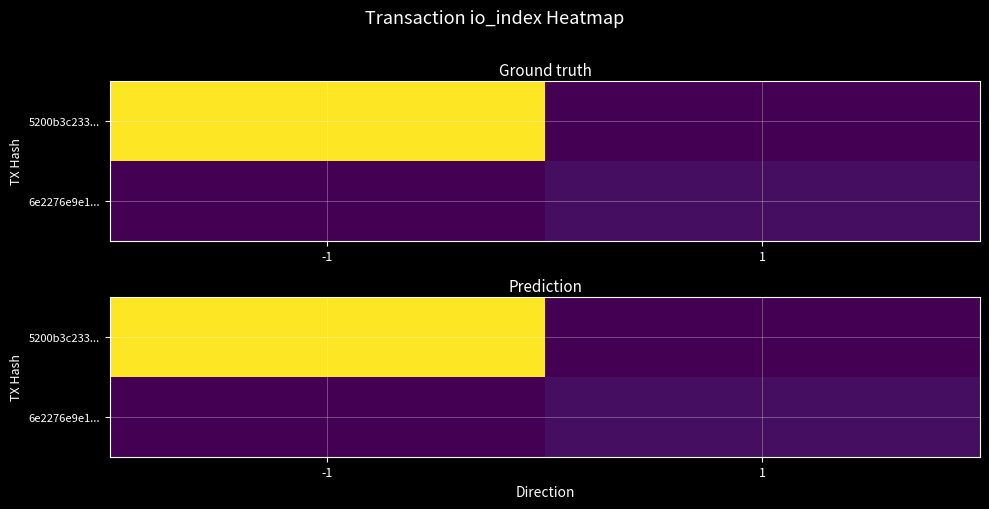

At how many categories does at least one series exceed 127?

1